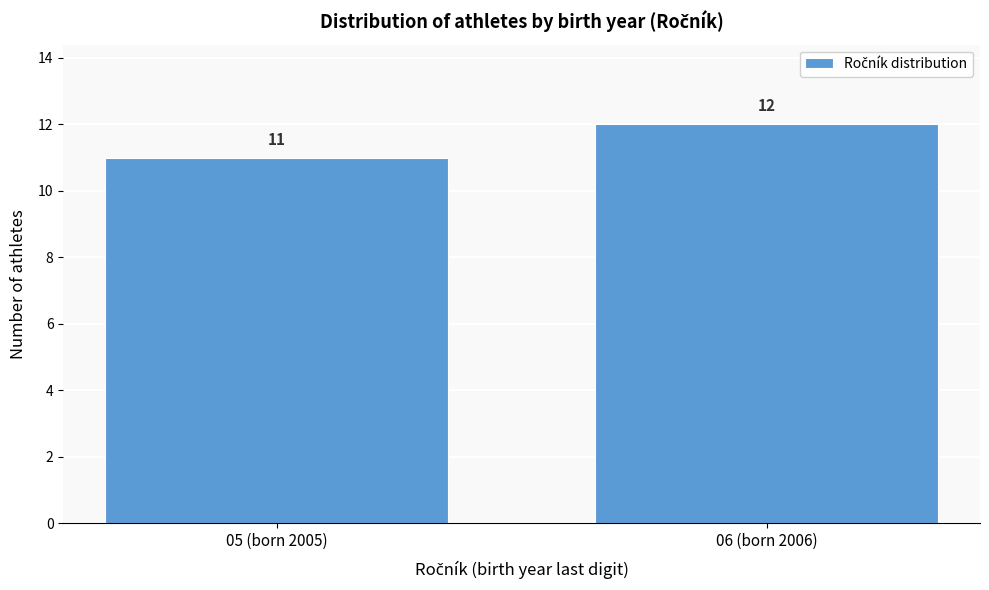

Reading left to right, transcribe all the data shown in this chart.

05 (born 2005)=11	06 (born 2006)=12